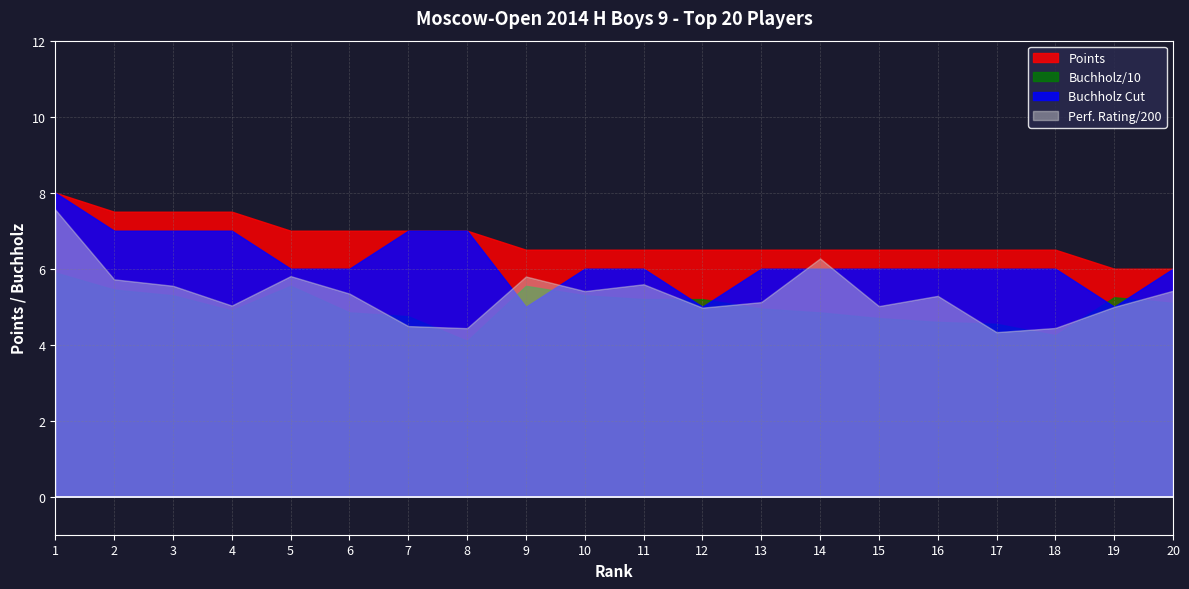

Between 16 and 2, which is larger?

2